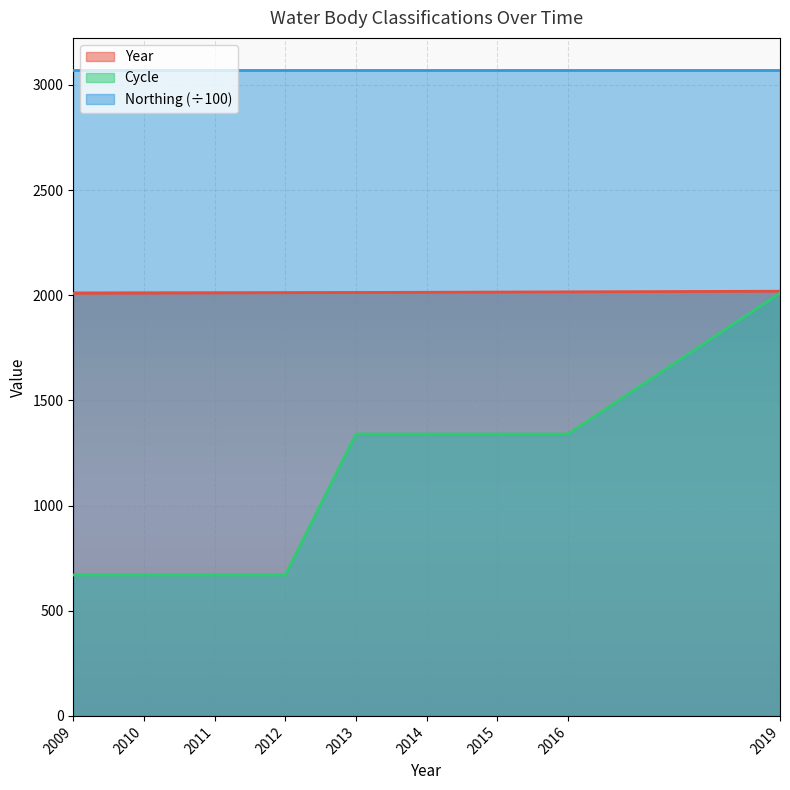

True or false: Year and Cycle cross at least once.

False